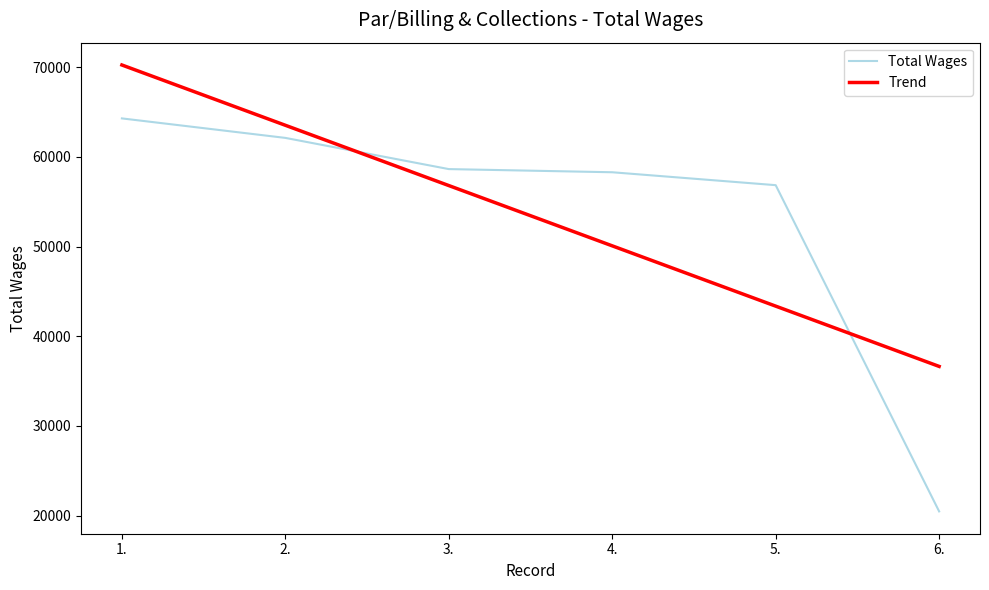

After their last crossing, which series has the higher values: Total Wages or Trend?

Trend